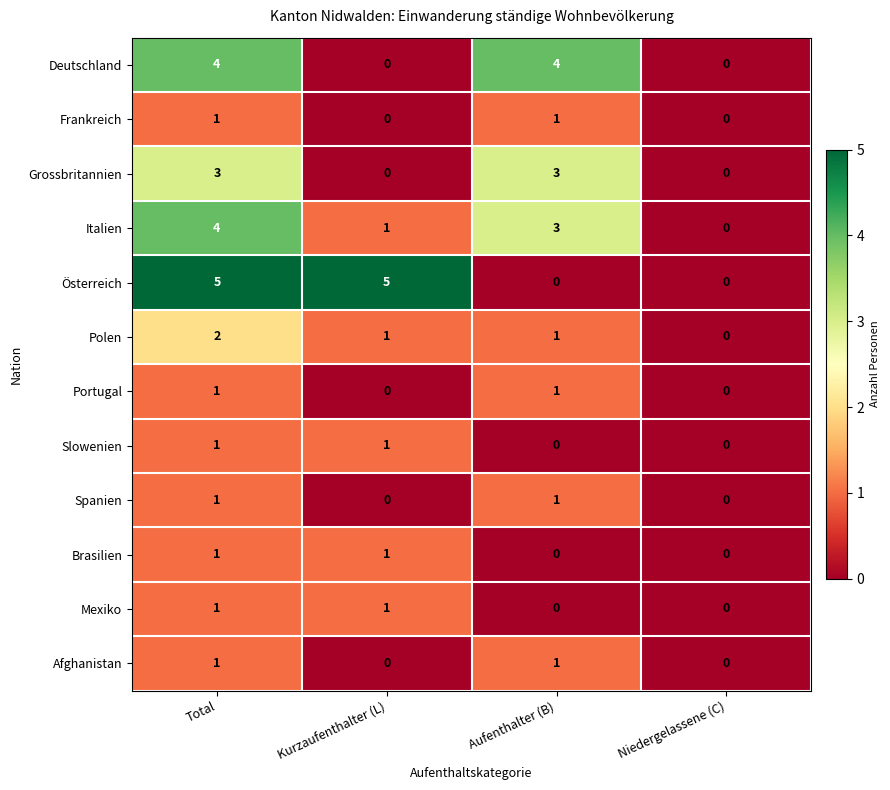

What is the sum of all Deutschland values?

8